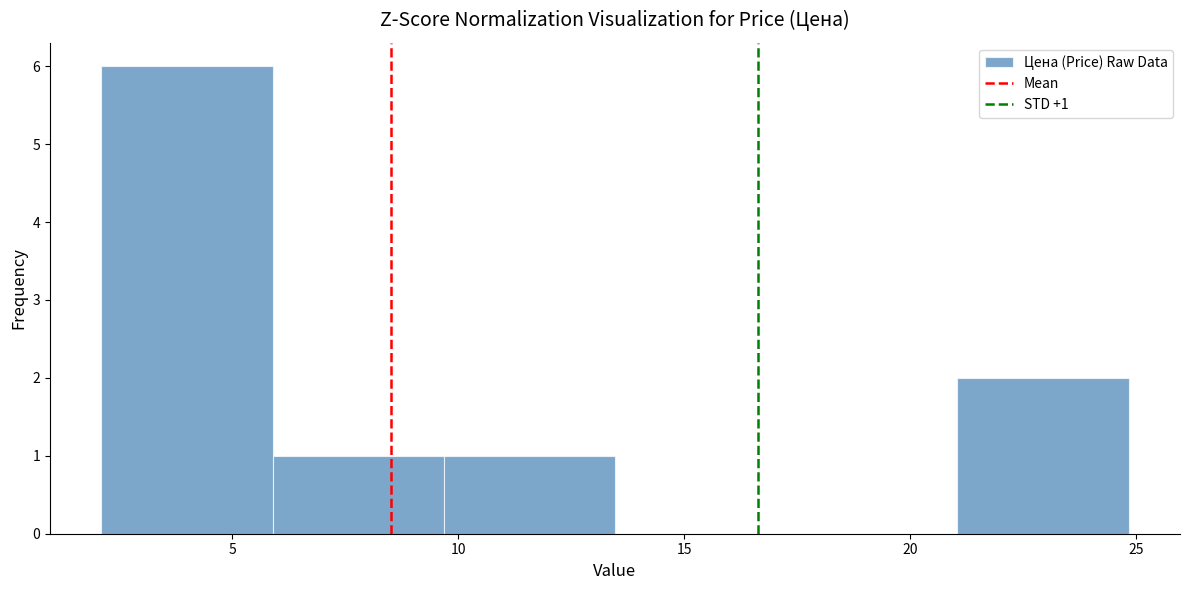

Which range on the x-axis has the tallest bar?

2.0 to 6.0